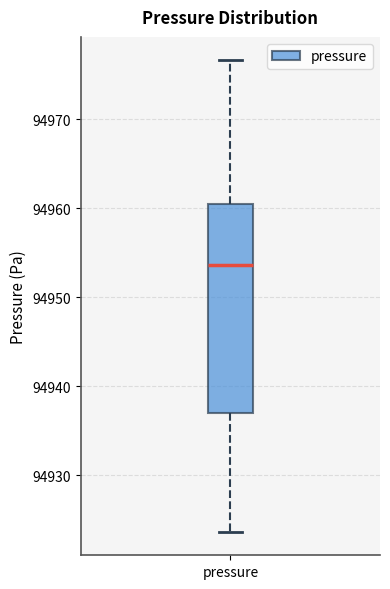

Where is the lower edge of the box for pressure on the y-axis? The values are not printed on the chart, so give them approximately, as read against the axis.

94937